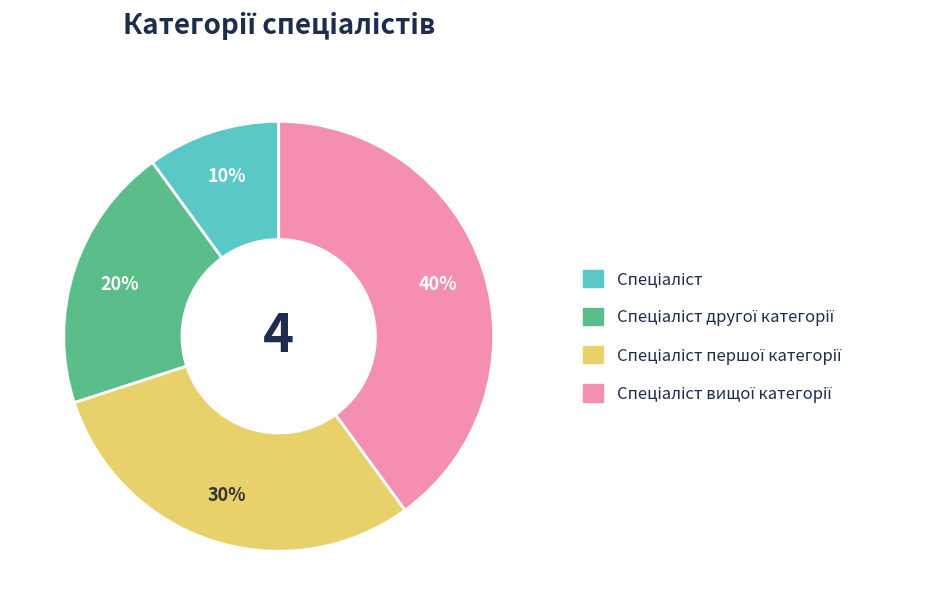

Is there any slice that represents more than half of the pie?

No